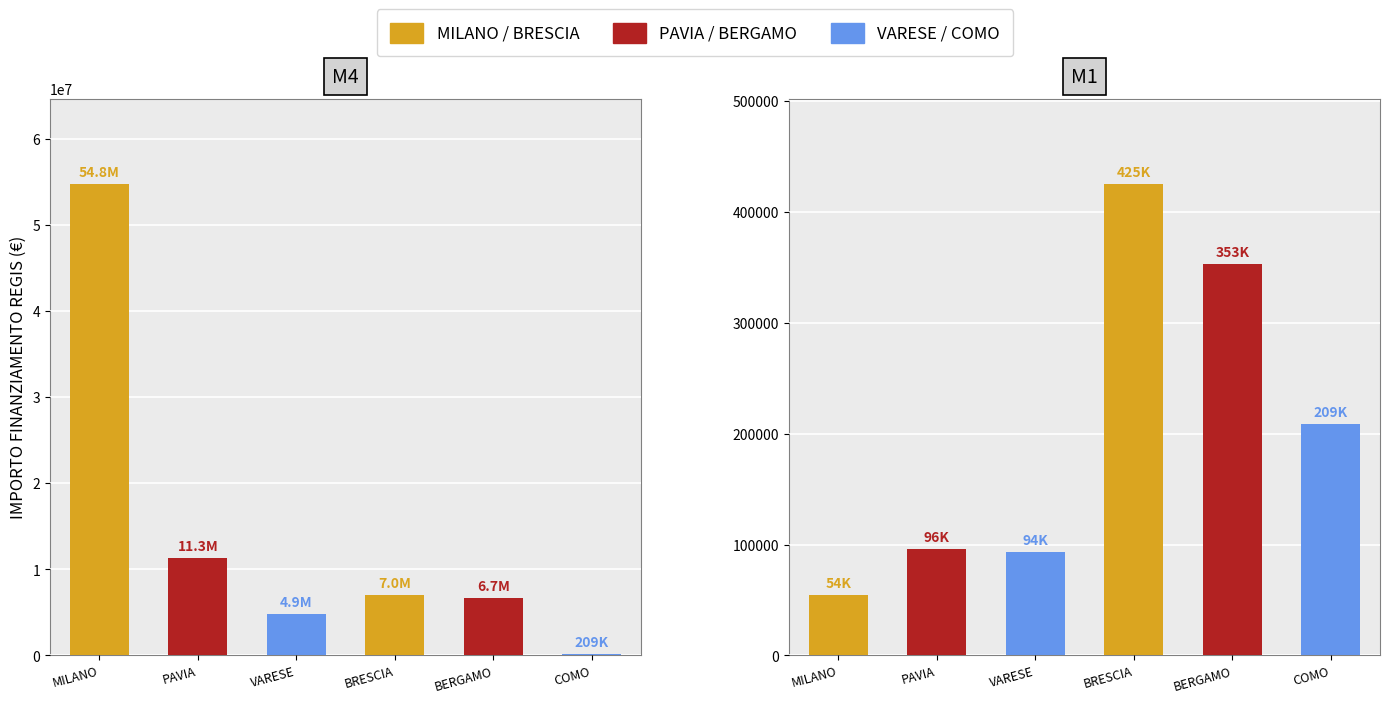

How many series are shown in this chart?

2